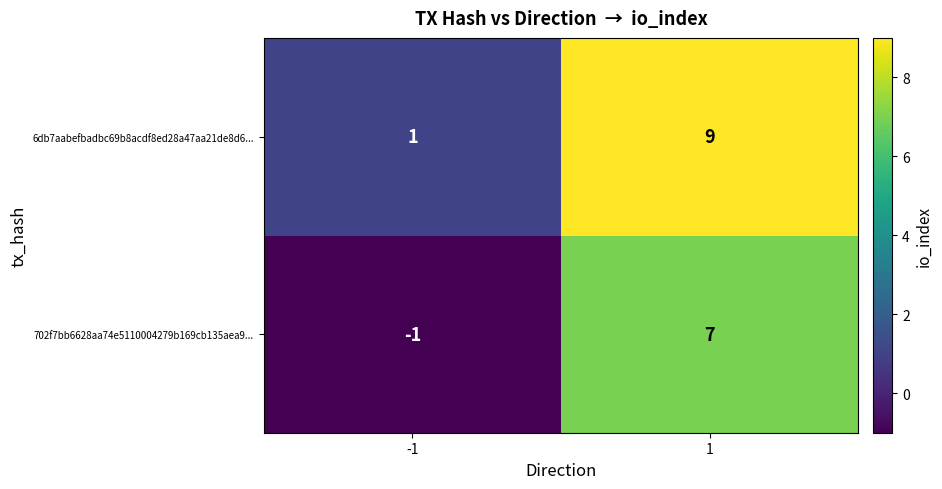

Rank the series by their maximum value, from highest to lowest.

6db7aabefbadbc69b8acdf8ed28a47aa21de8d6..., 702f7bb6628aa74e5110004279b169cb135aea9...